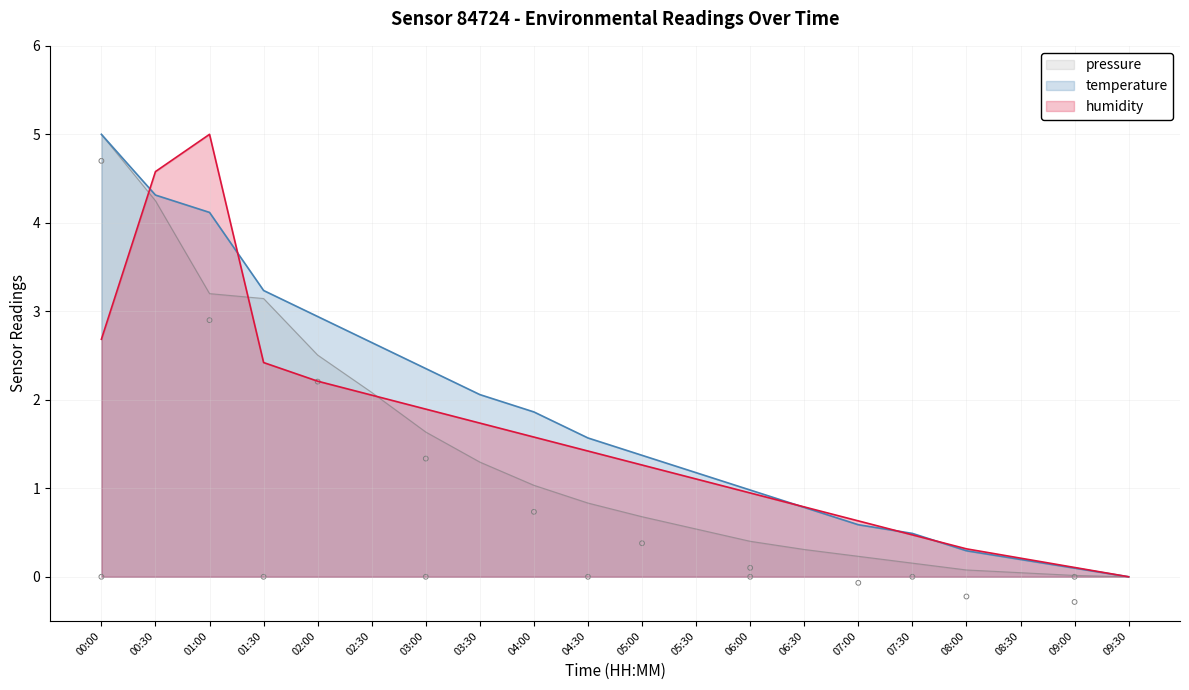

What is the total value across all series at 04:30?

3.8